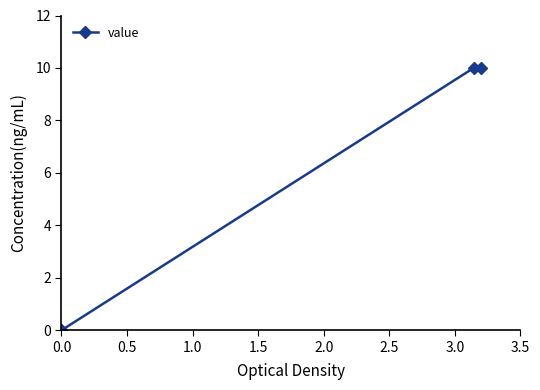

True or false: there are more than 1 points higher than both neighbors.

False